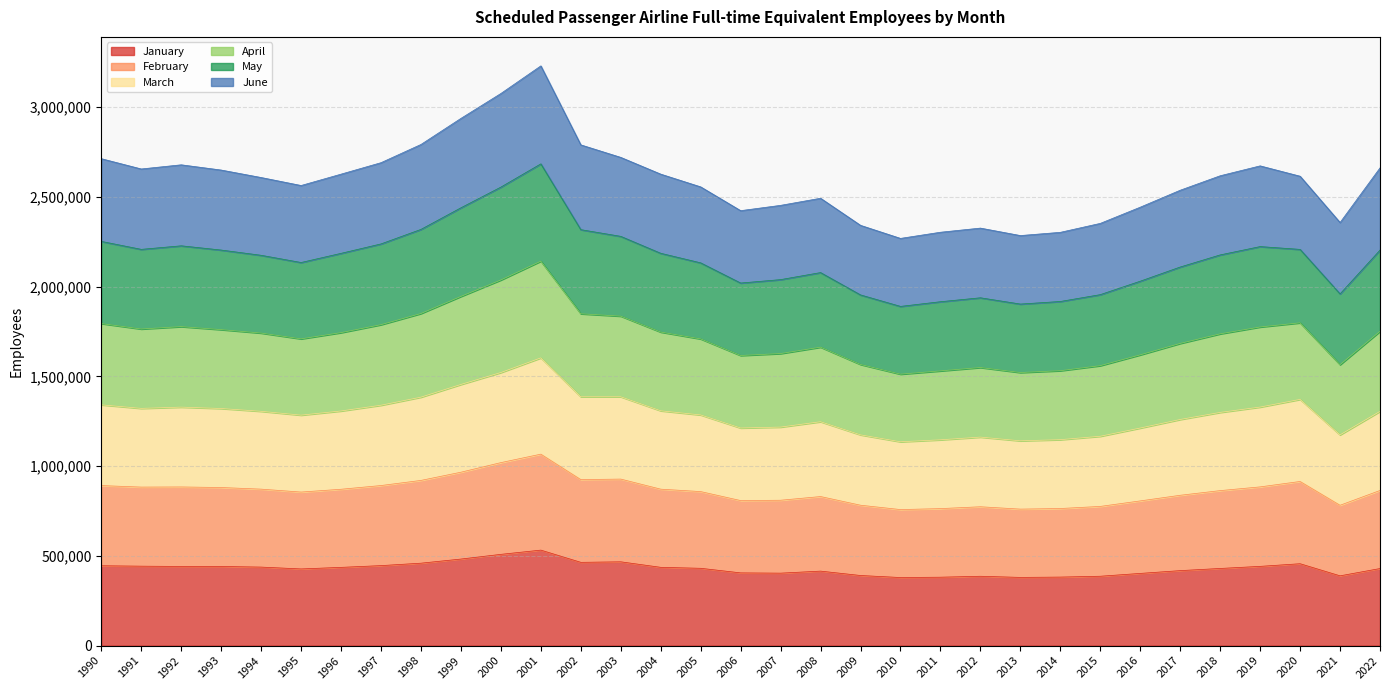

Rank the categories by April value from highest to lowest.

2001, 2000, 1999, 1998, 2002, 2003, 1990, 1997, 1992, 2019, 2022, 1991, 1993, 2004, 1996, 2018, 2020, 1994, 1995, 2005, 2017, 2008, 2007, 2016, 2006, 2021, 2015, 2009, 2012, 2011, 2014, 2013, 2010